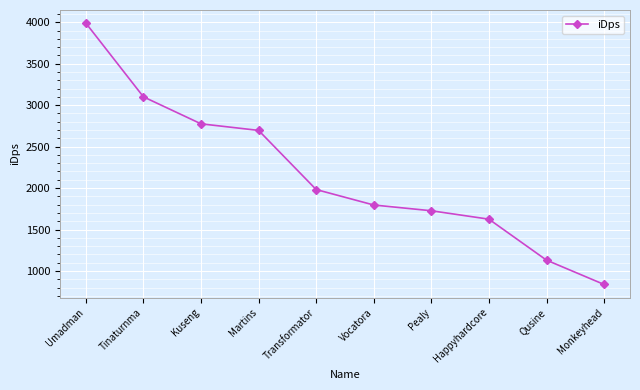

Rank the categories by value from lowest to highest.

Monkeyhead, Qusine, Happyhardcore, Pealy, Vocatora, Transformator, Martins, Kuseng, Tinaturnma, Umadman